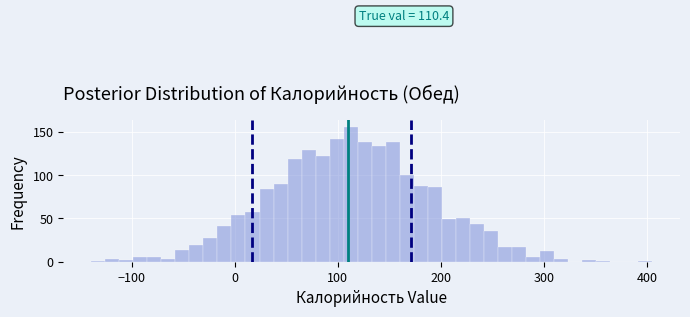

Read against the x-axis, roughly where is the centre of the tallest bar?

110